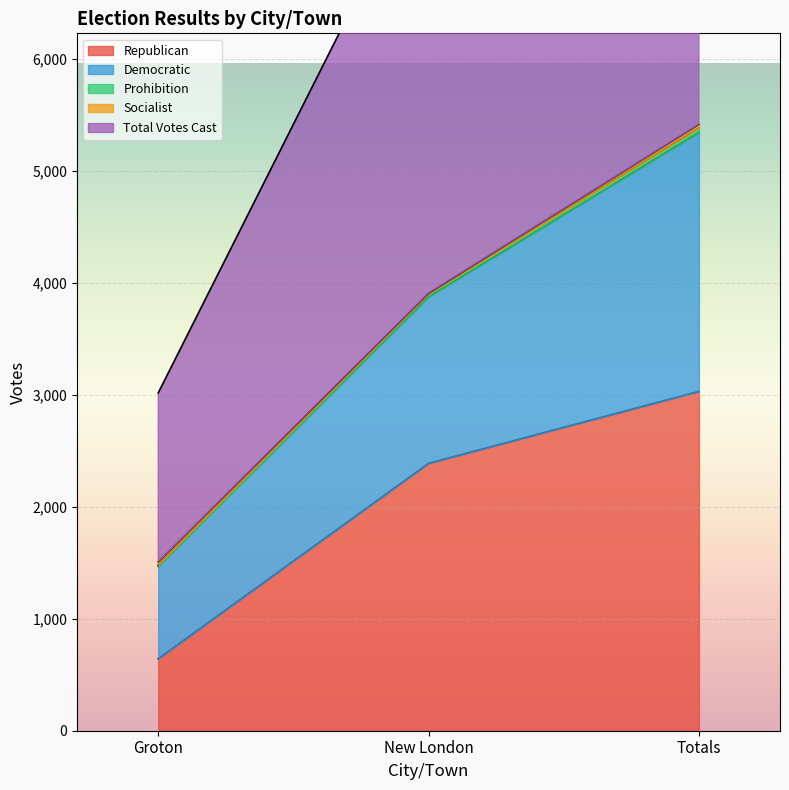

Read the Republican value at Groton.

643